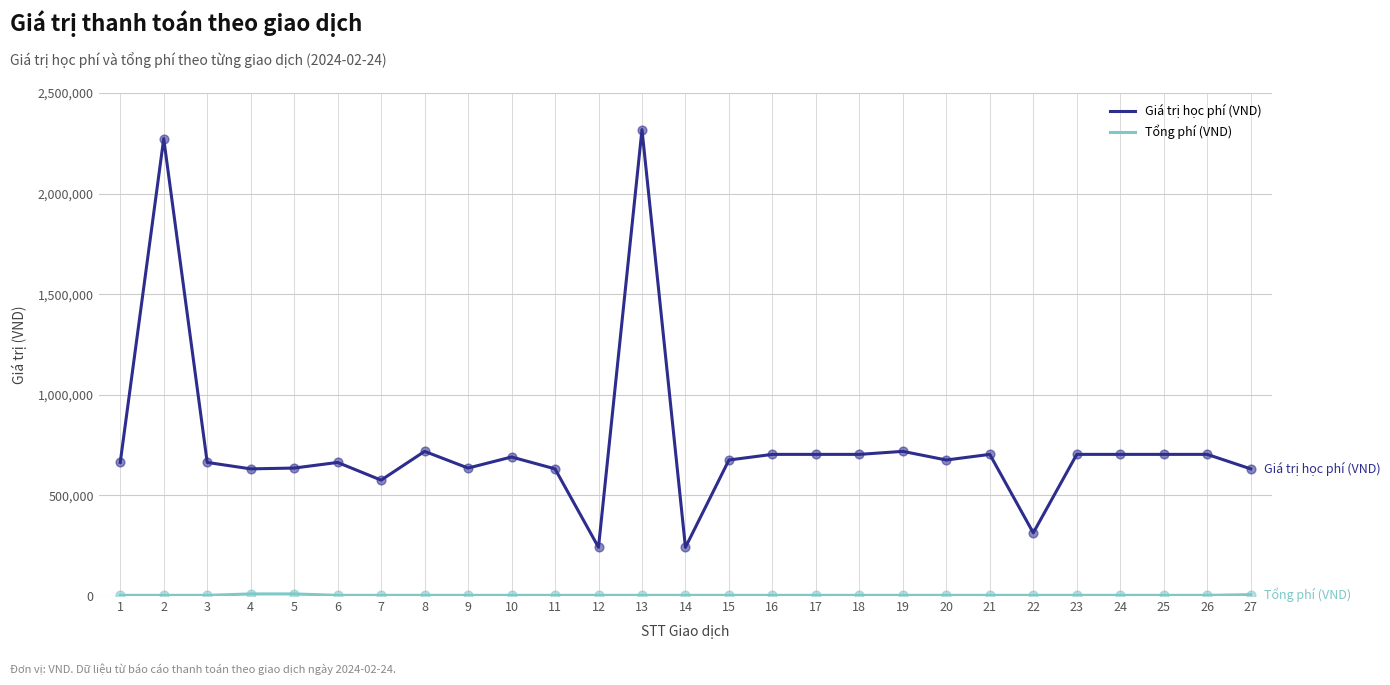

Which series has the largest total across all categories?

Giá trị học phí (VND)